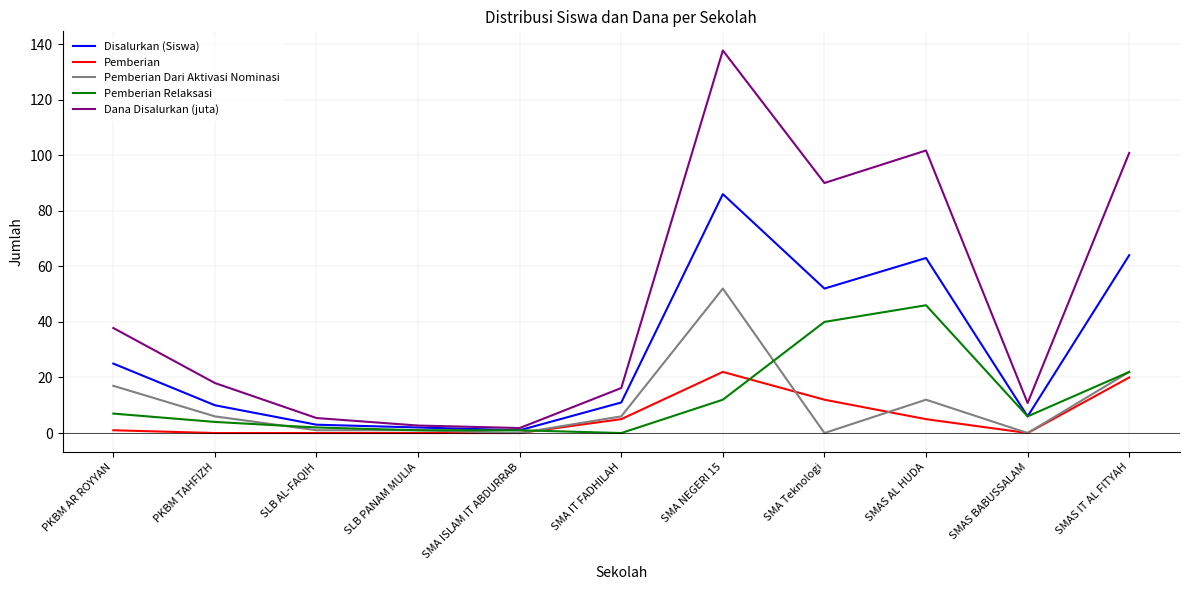

What is the total value across all series at SMA Teknologi?

194.0